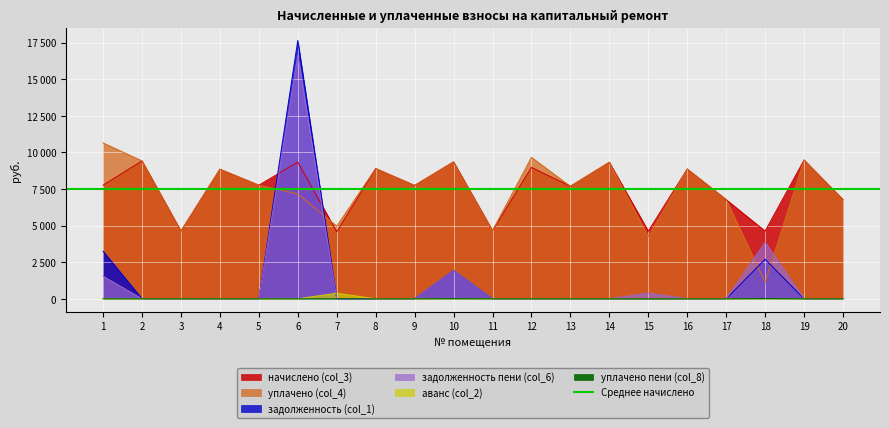

What is the value of the уплачено (col_4) point at the 16th from the left?

8862.7